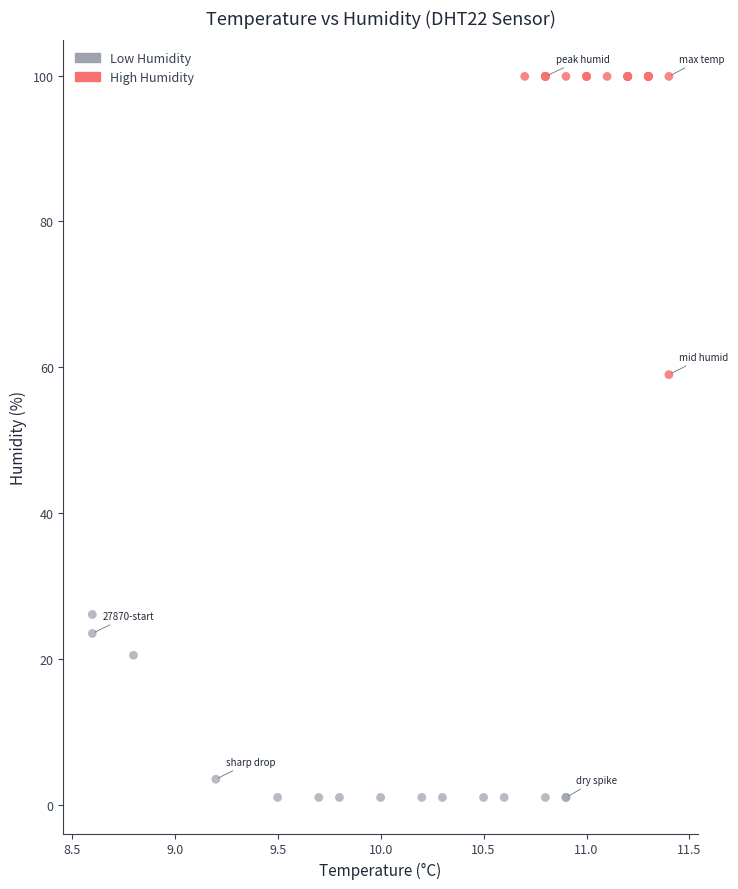

Which series has the largest Y range (max minus min)?

High Humidity